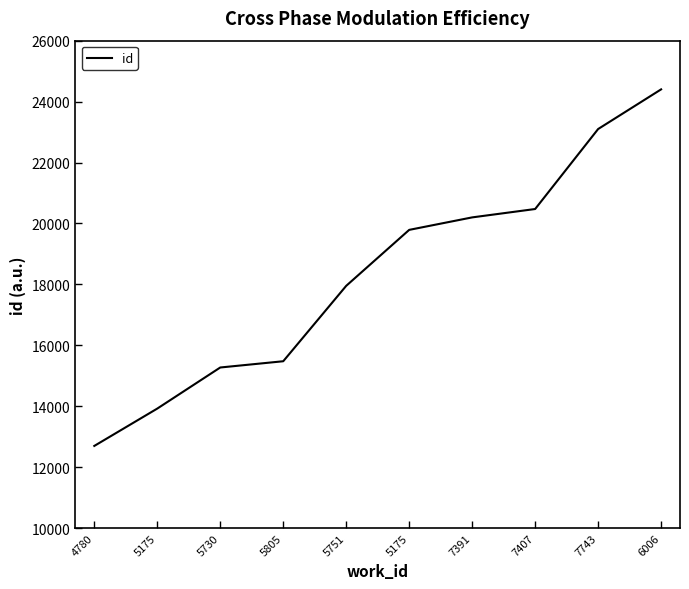

What is the sum of the values at 7407 and 6006?

44874